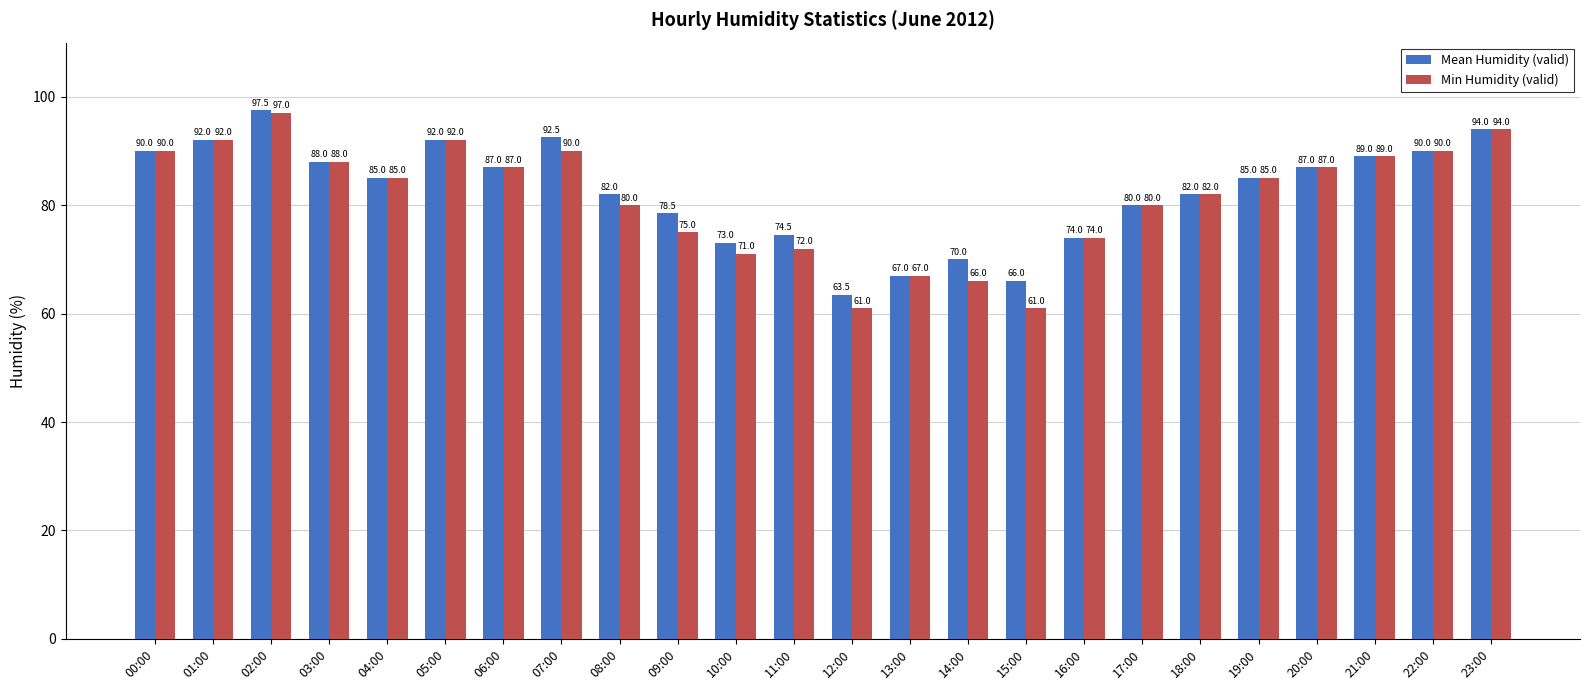

List the series in order of their peak value, lowest first.

Min Humidity (valid), Mean Humidity (valid)